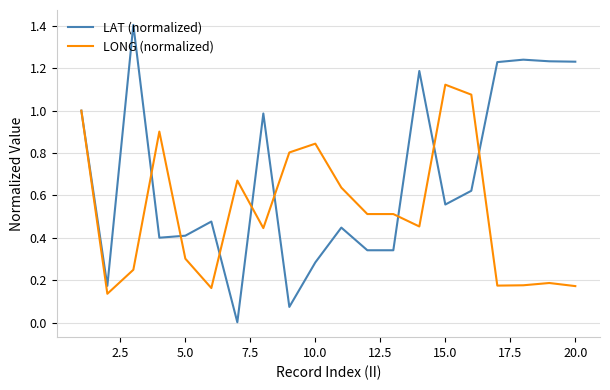

In LAT (normalized), how many points are higher than both neighbors (excluding endpoints)?

6